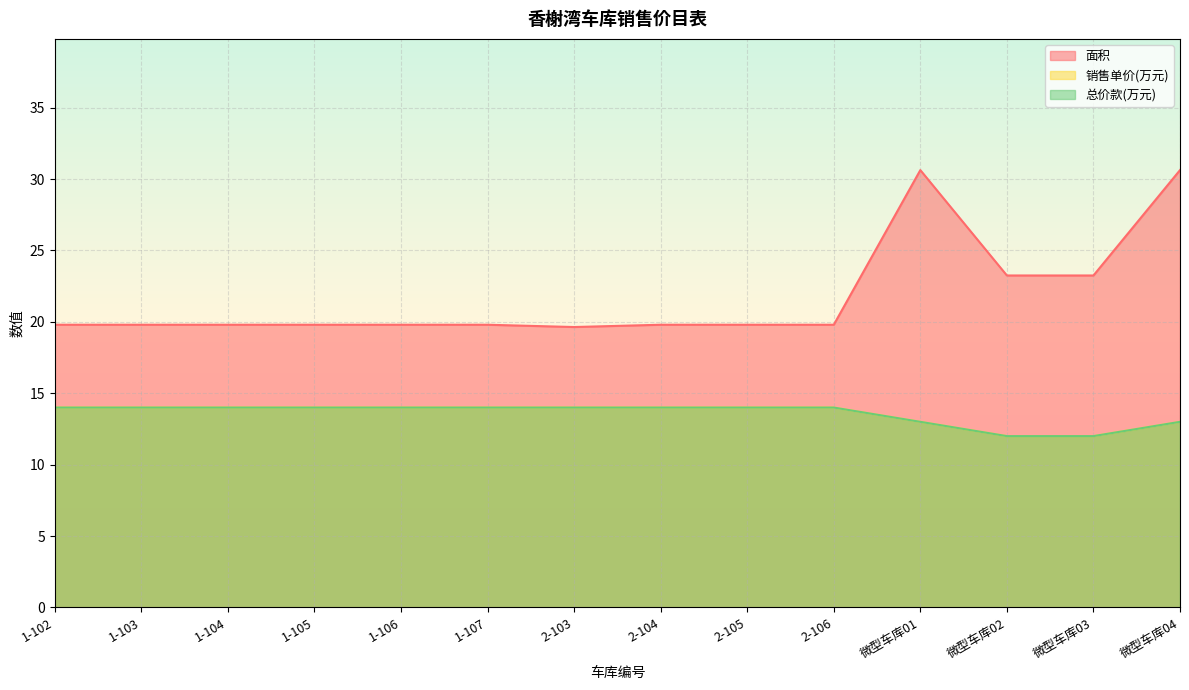

What is the approximate value of 总价款(万元) at 2-103?

14.0